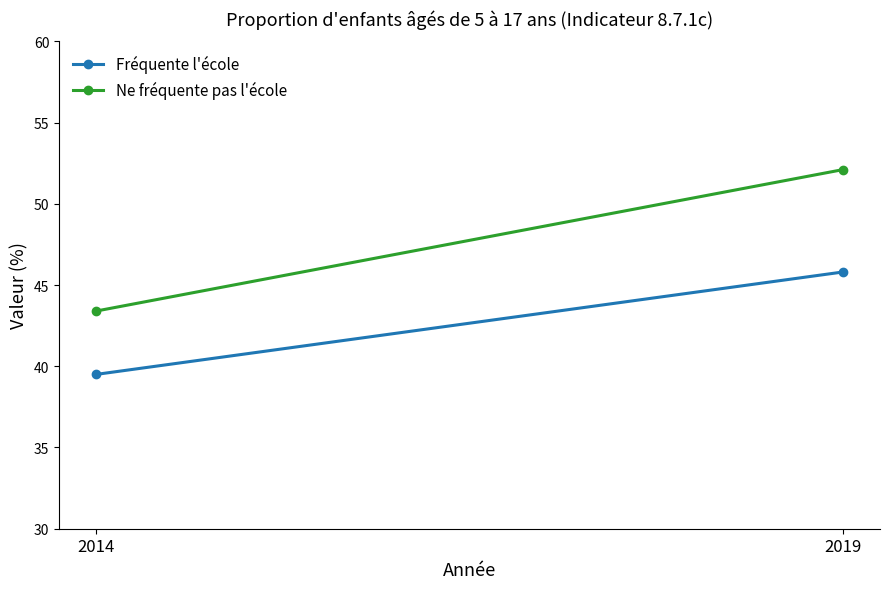

Which series has the widest spread of values?

Ne fréquente pas l'école